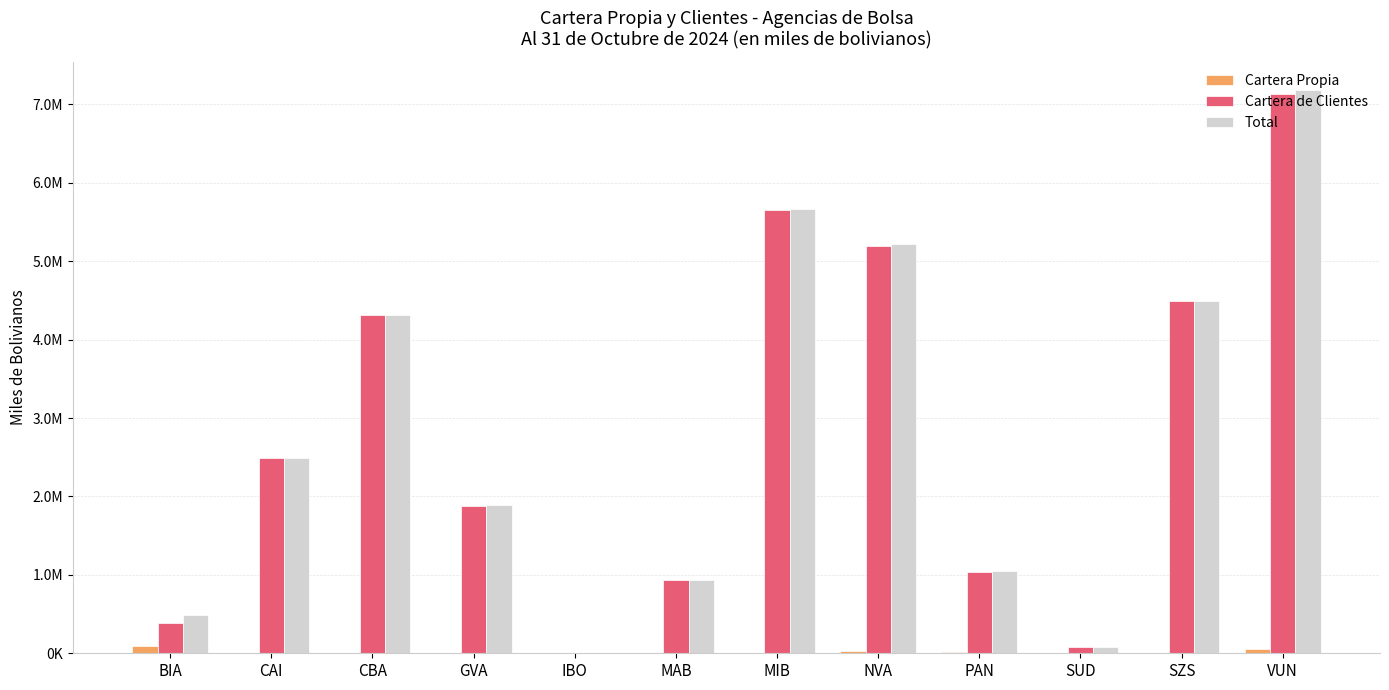

Does the chart contain stacked bars?

No